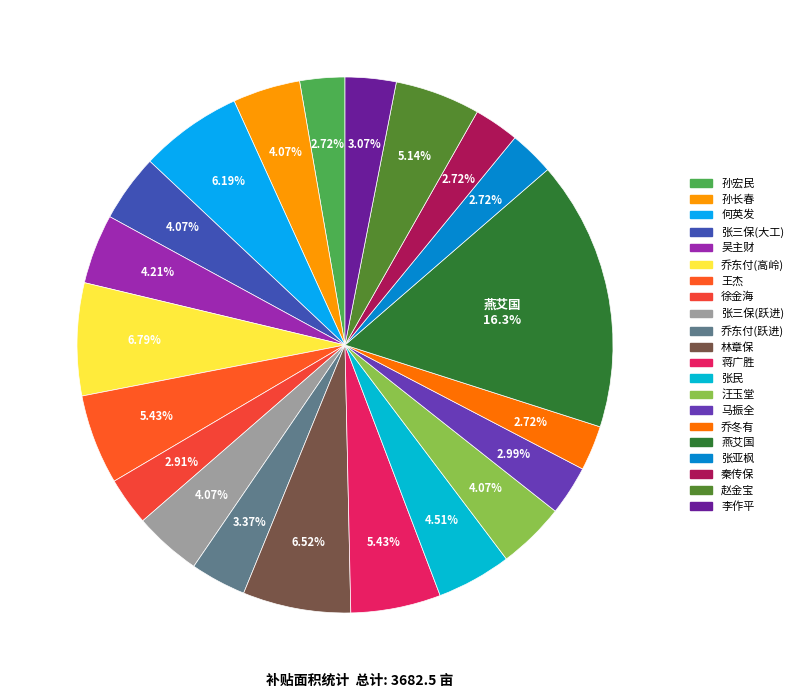

How many segments does this pie chart have?

21